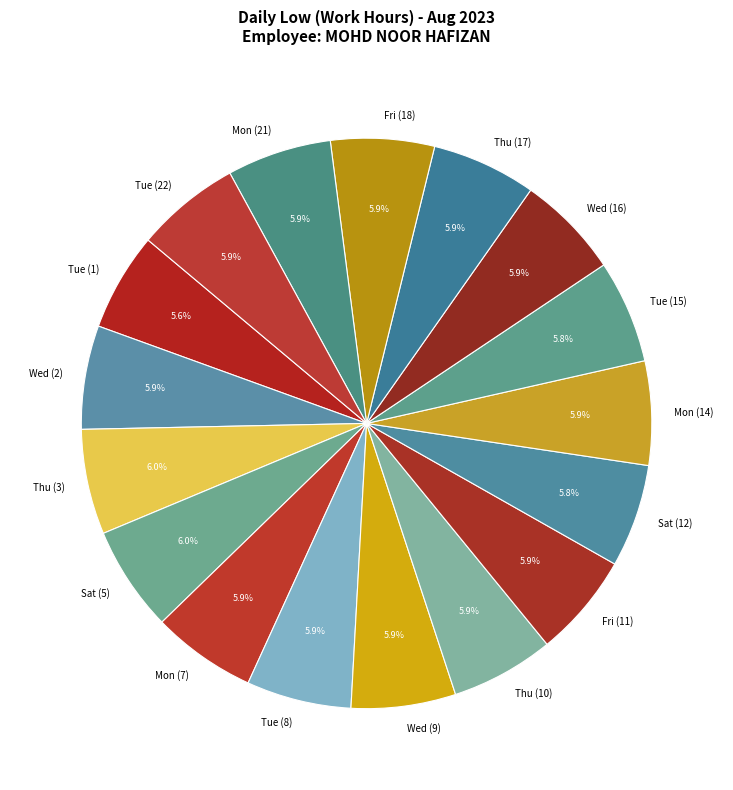

Is it true that Mon (21) is 1% of the pie?

False